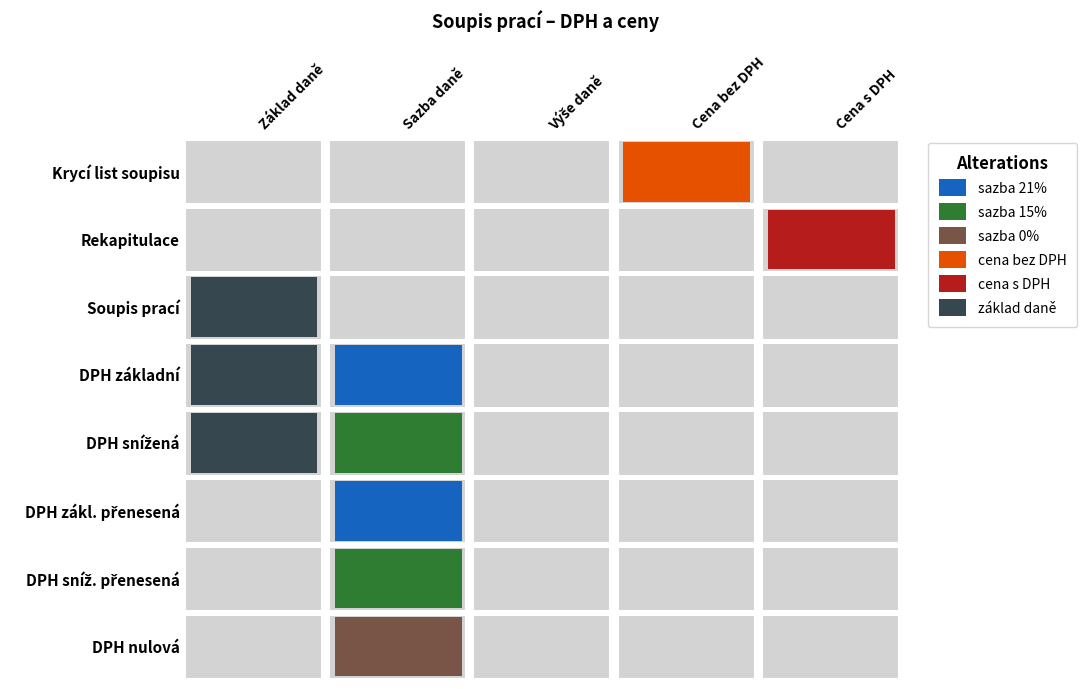

The value of Soupis prací at DPH základní is 0.0. True or false?

True